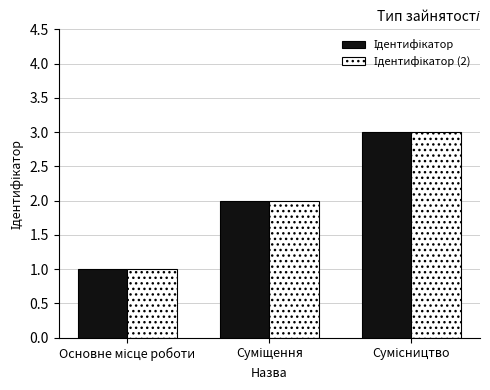

What is the greatest value displayed?

3